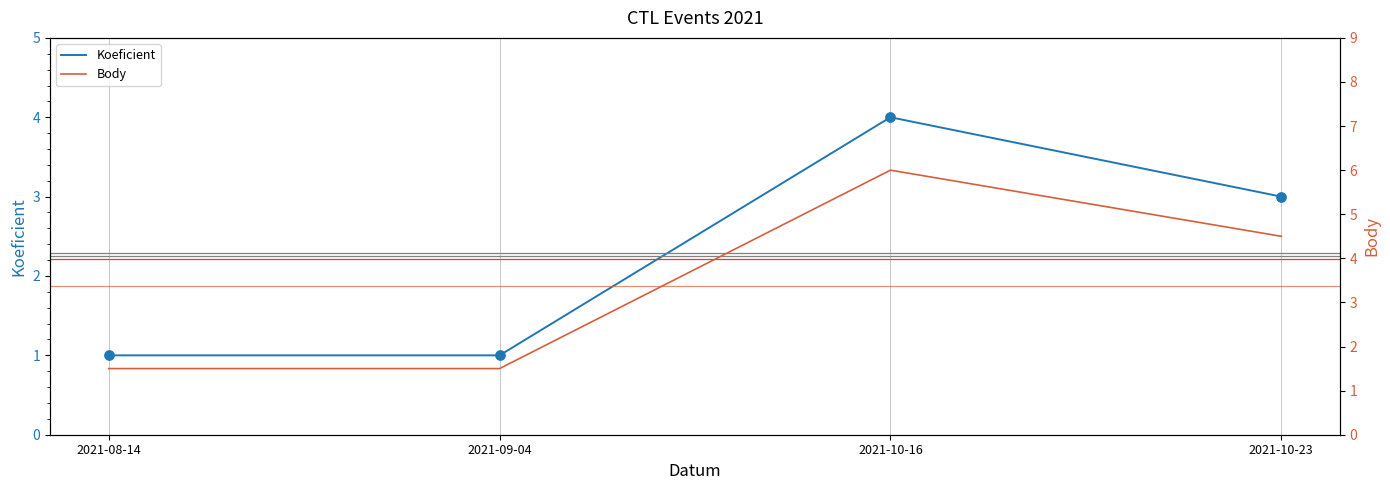

Which series has the largest total across all categories?

Body